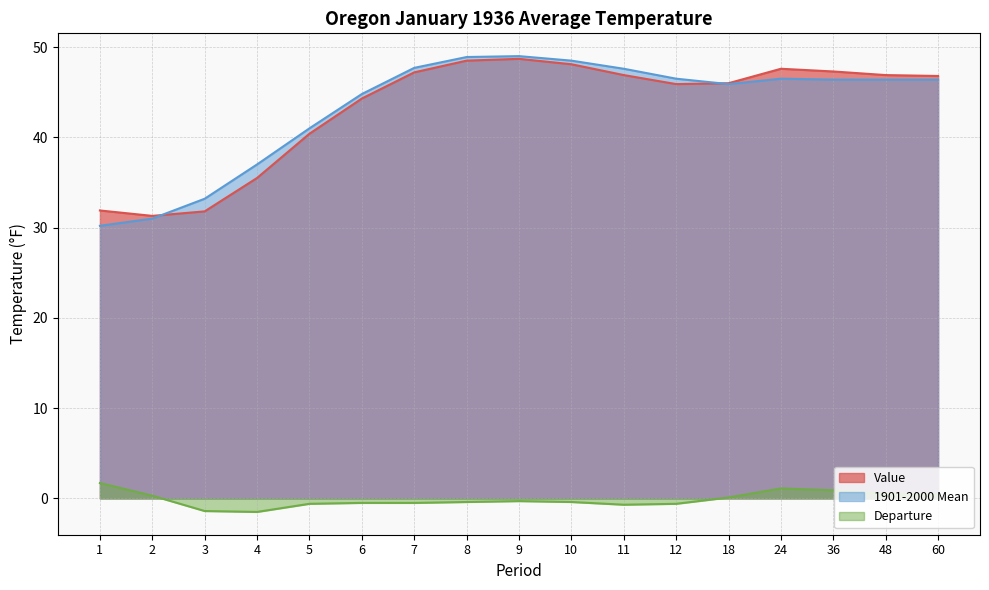

True or false: 1901-2000 Mean and Departure cross at least once.

False